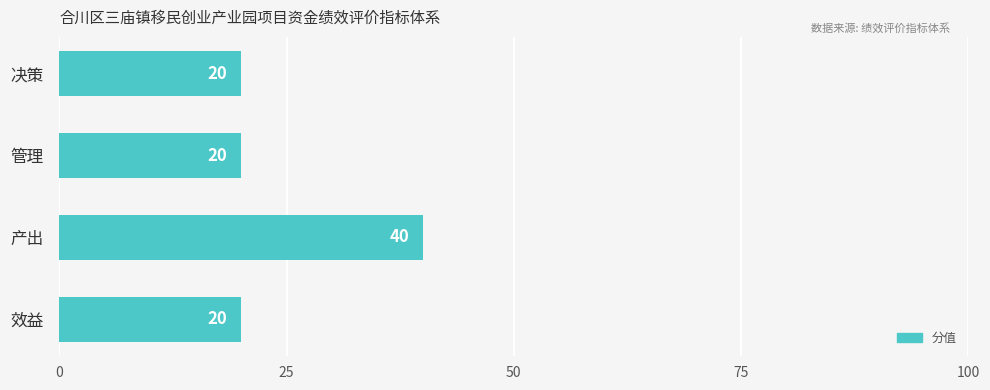

What is the sum of all values?

100